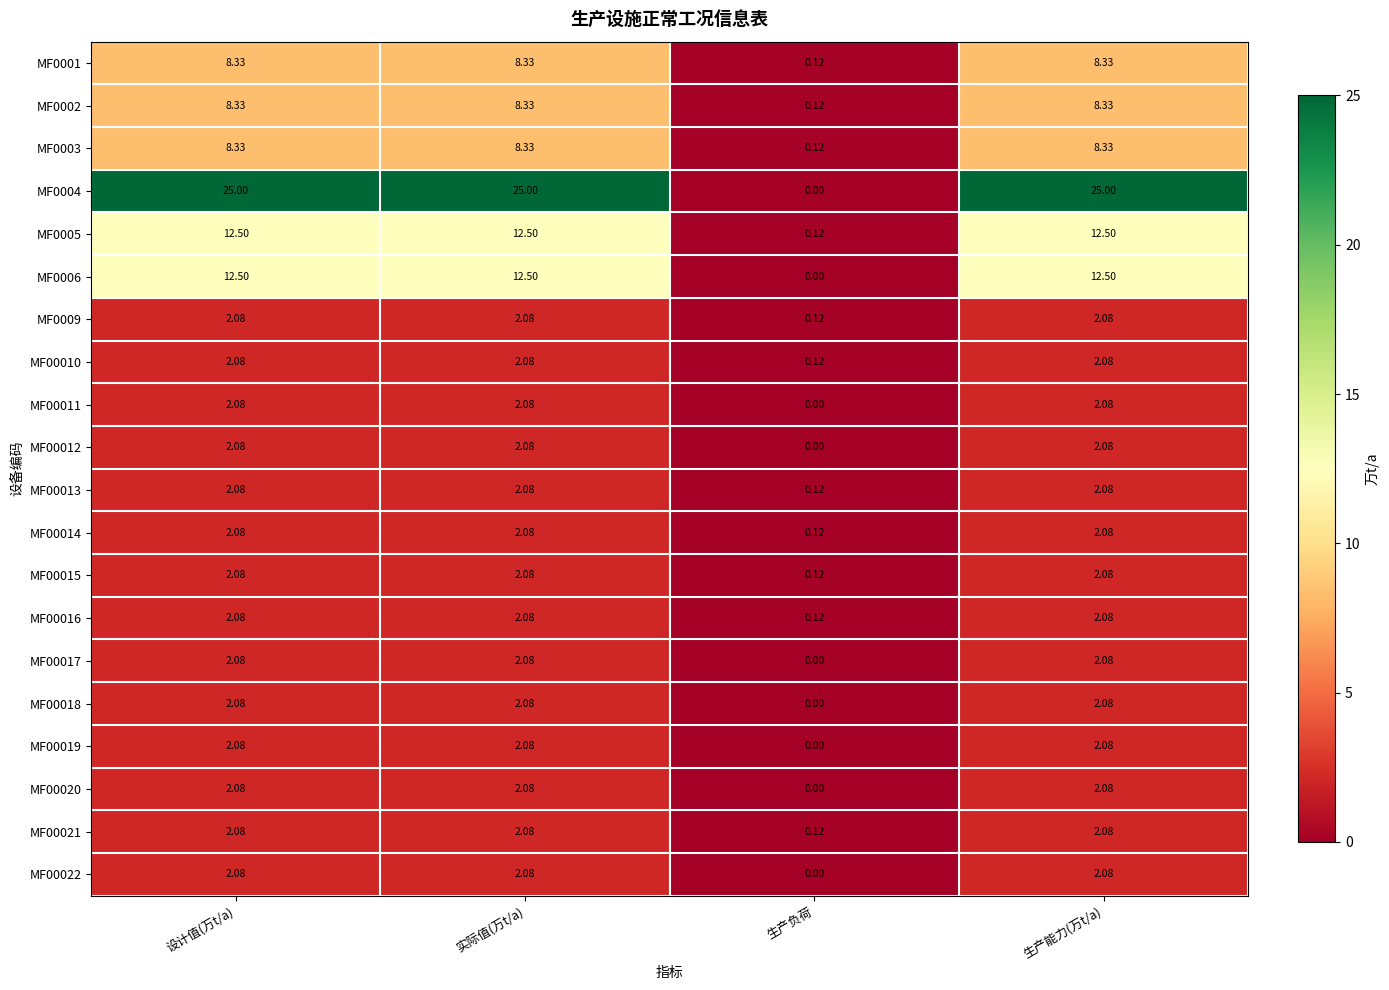

Is the value of MF00013 at 生产能力(万t/a) greater than the value of MF0003 at 生产能力(万t/a)?

No